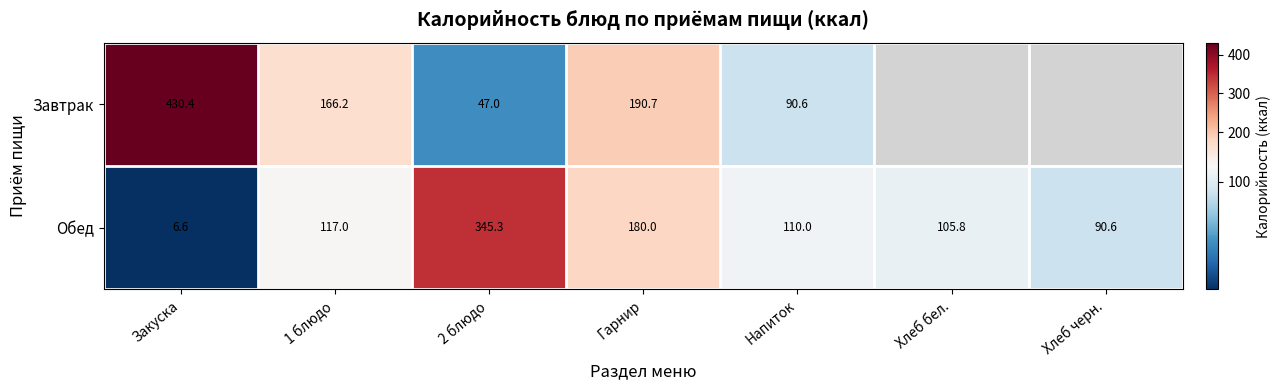

At which category is the sum across all series the highest?

Закуска